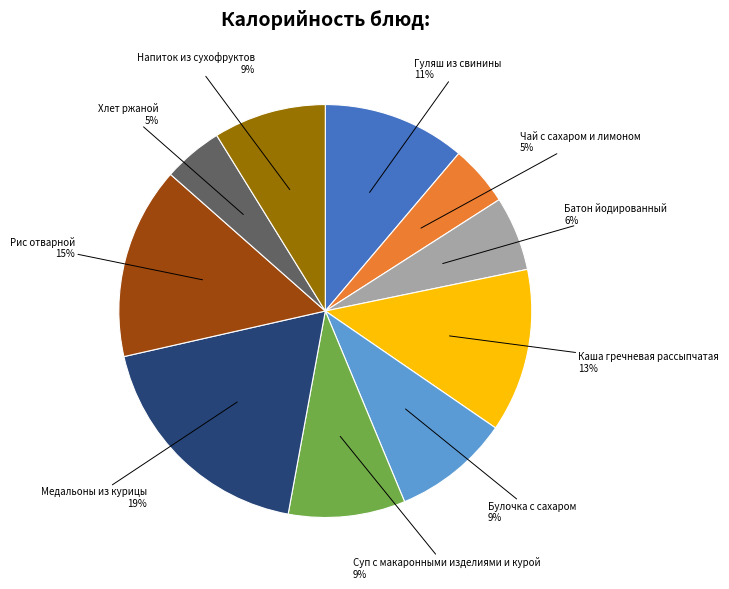

Is there a majority slice in this chart?

No